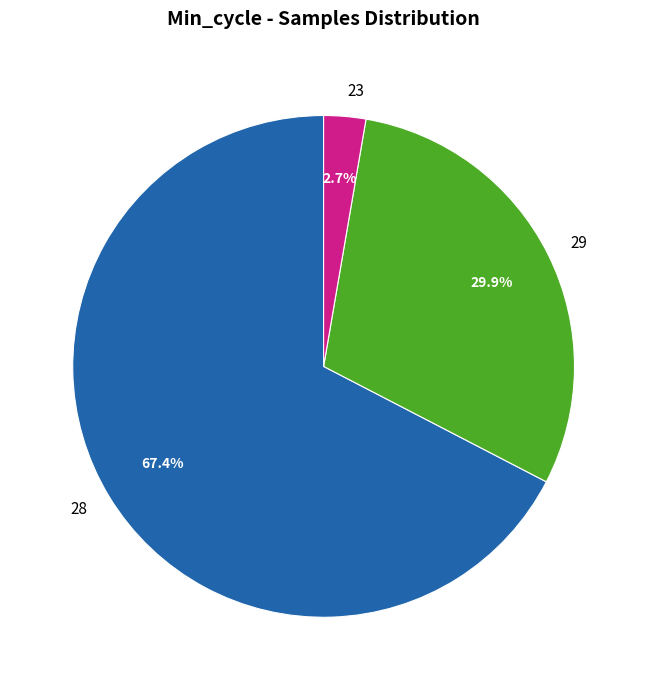

Do 28 and 29 together represent more than half of the pie?

Yes